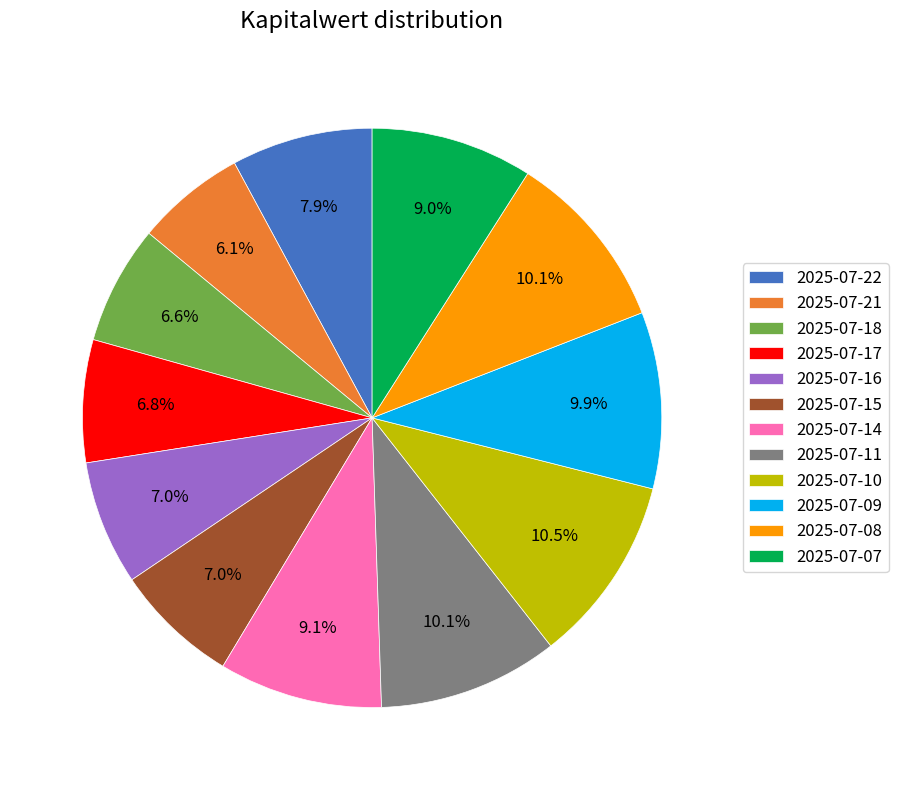

Between 2025-07-22 and 2025-07-17, which is larger?

2025-07-22